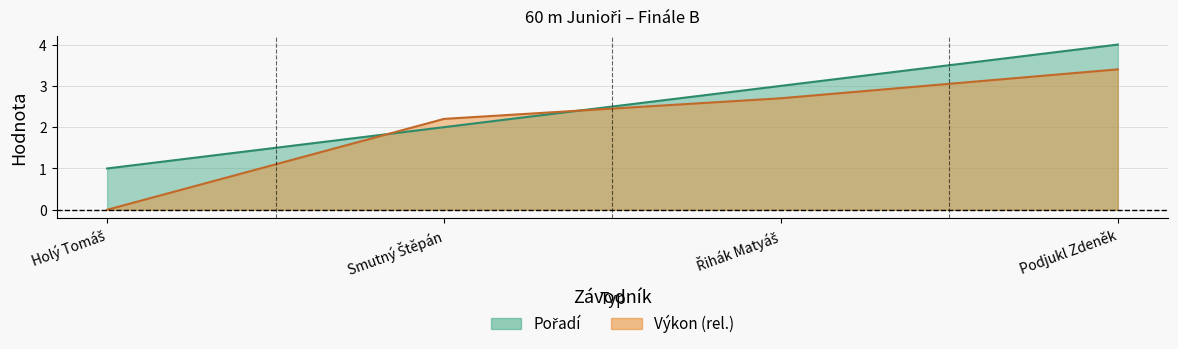

How many values in the Pořadí series are below 3?

2